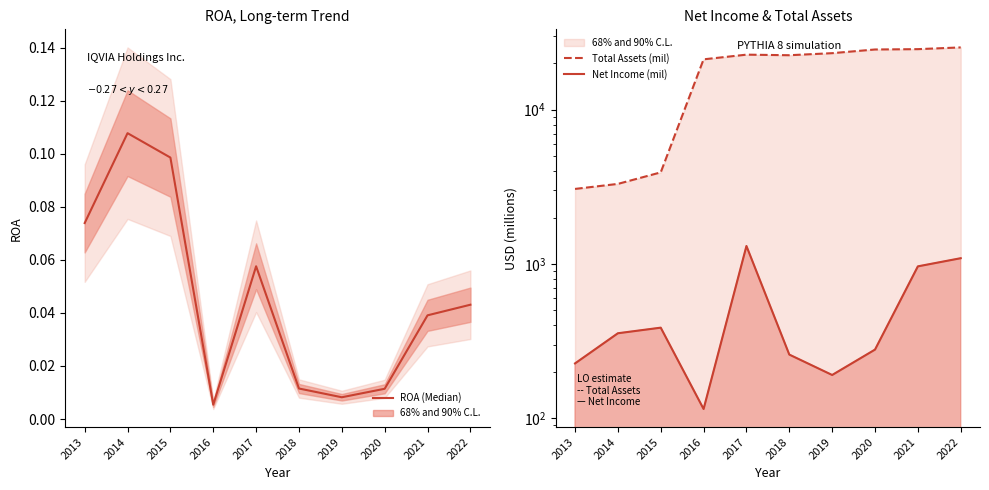

List the series in order of their peak value, highest first.

Total Assets (mil), Net Income (mil), ROA (Median)